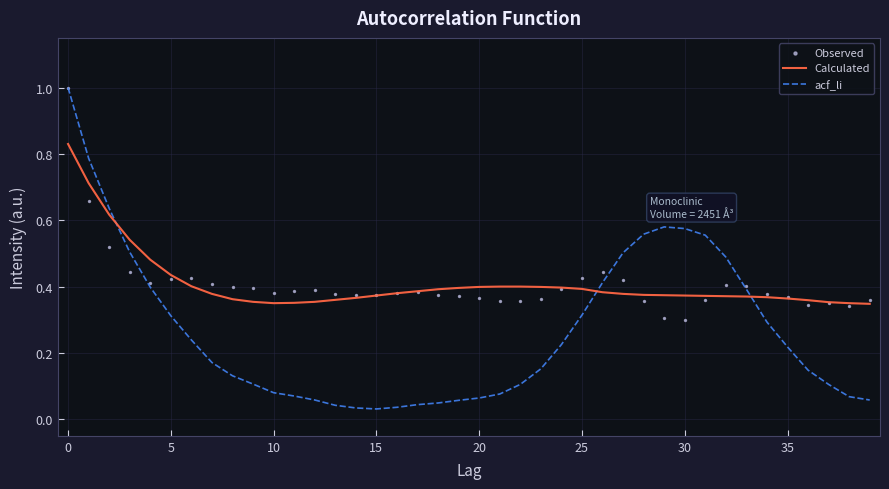

The value of Calculated at 25 is 0.4. True or false?

True